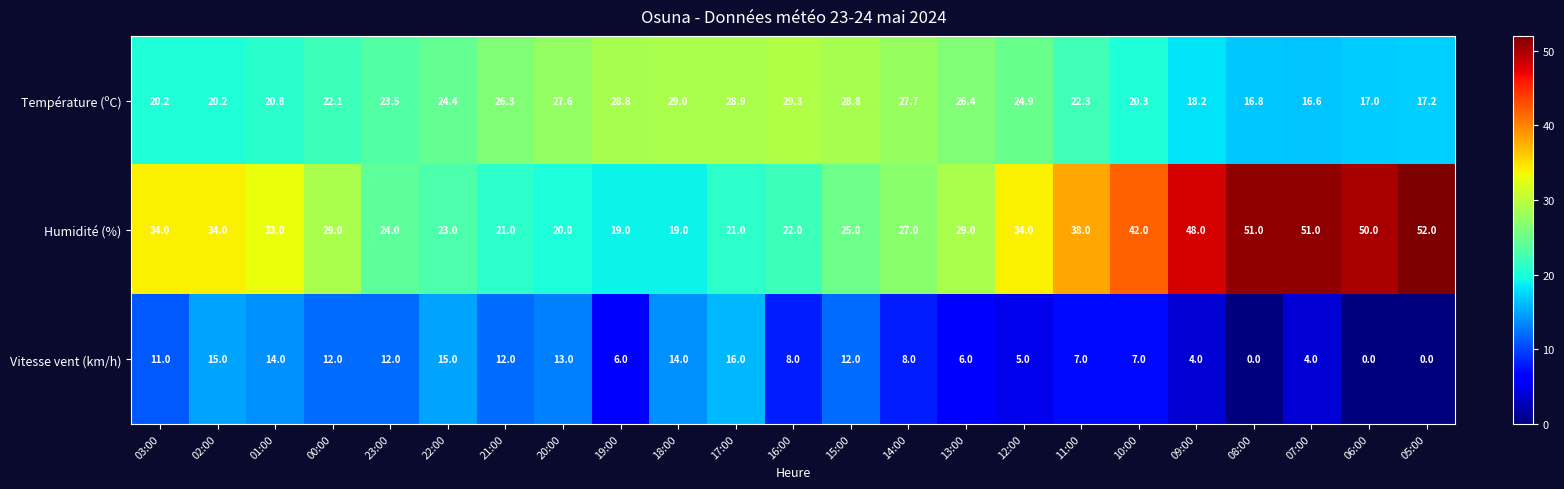

The Température (ºC) series shows 22.5 at 07:00. True or false?

False